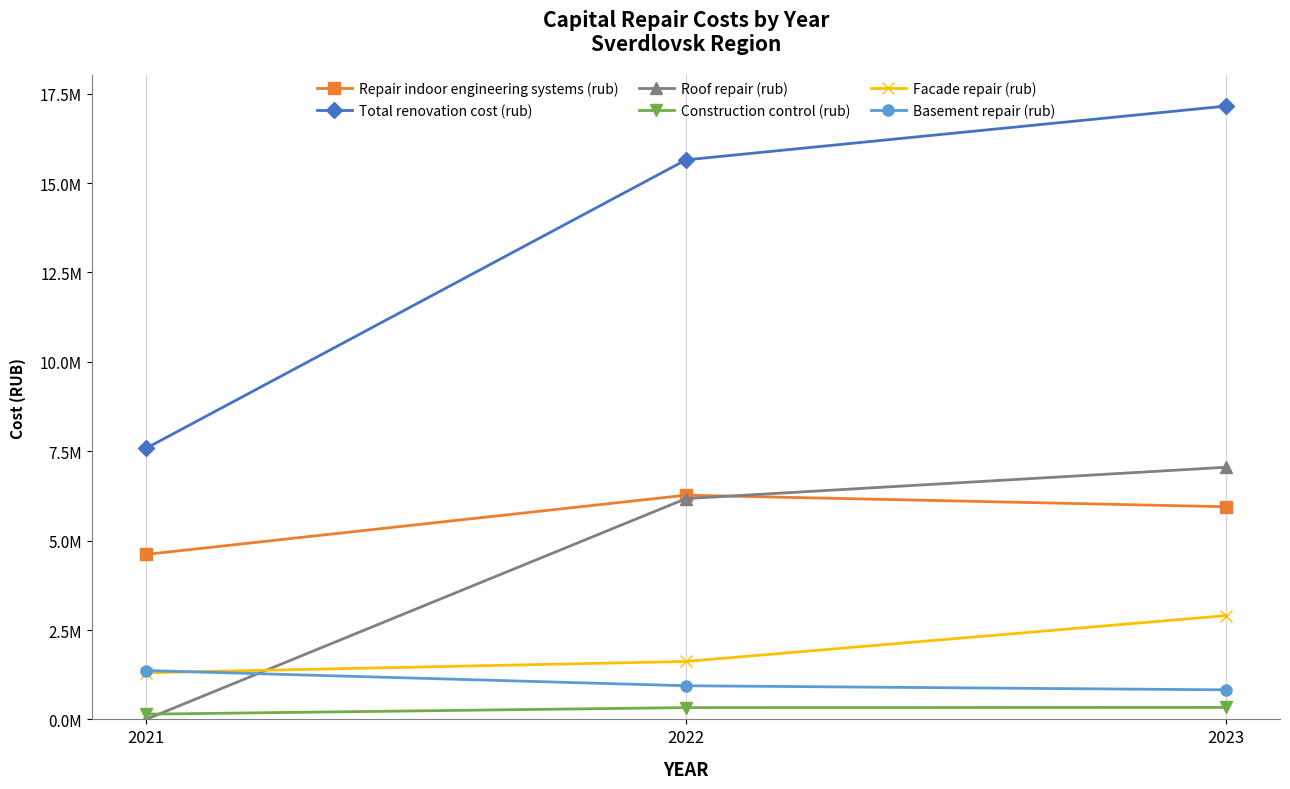

What is the total value across all series at 2022?

30986138.7